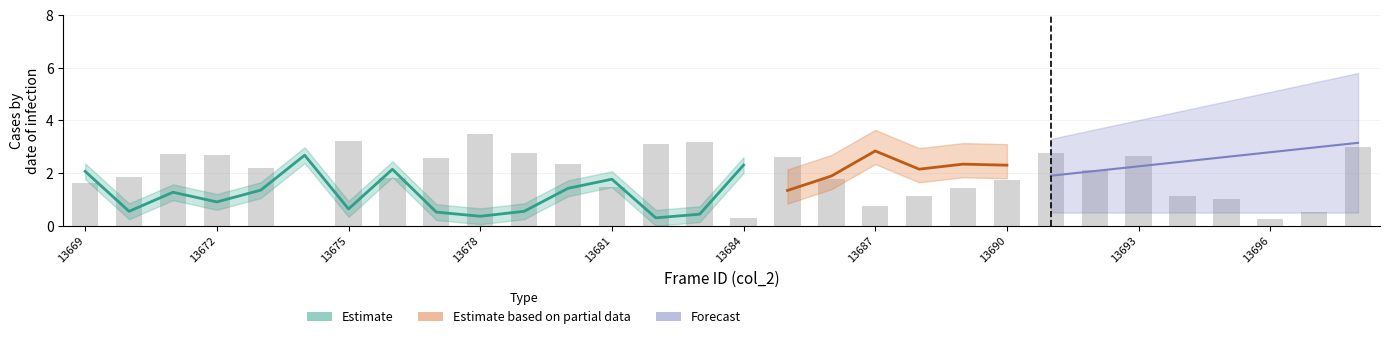

Read the value at 13690.

1.8